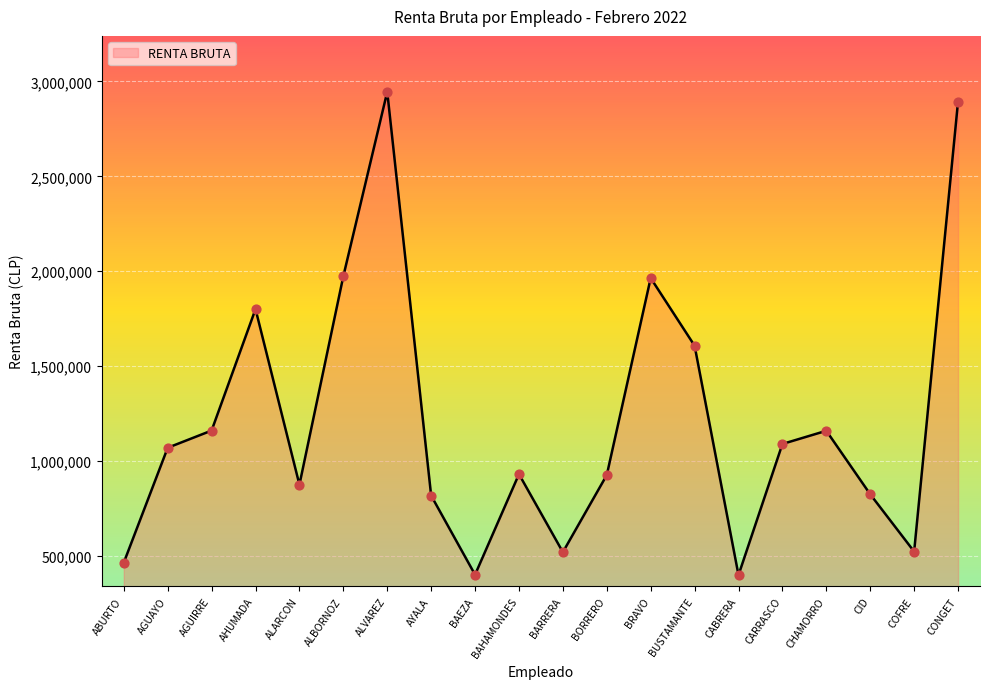

Between BORRERO and BRAVO, which is larger?

BRAVO